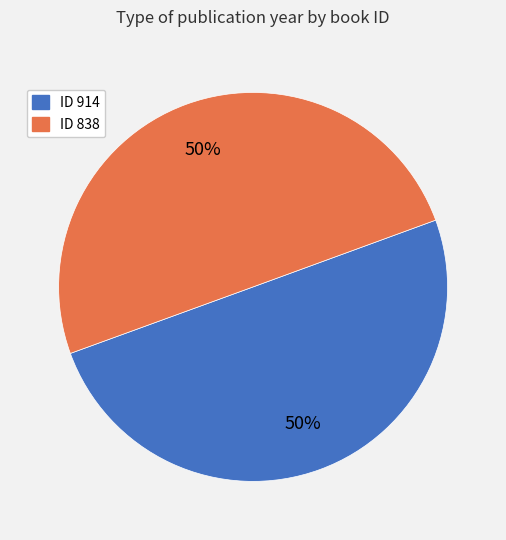

Count the number of slices in the pie.

2